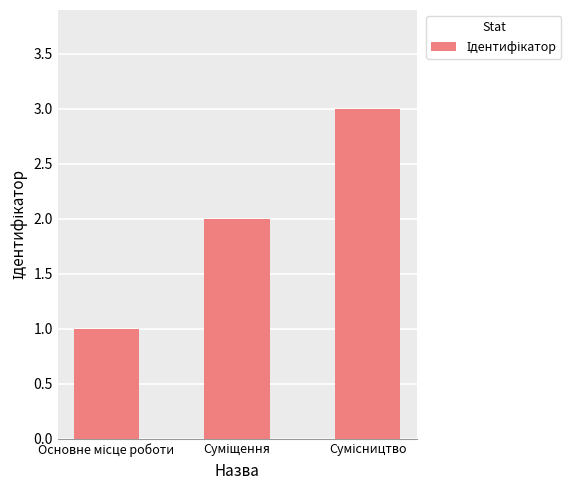

What is the sum of all values?

6